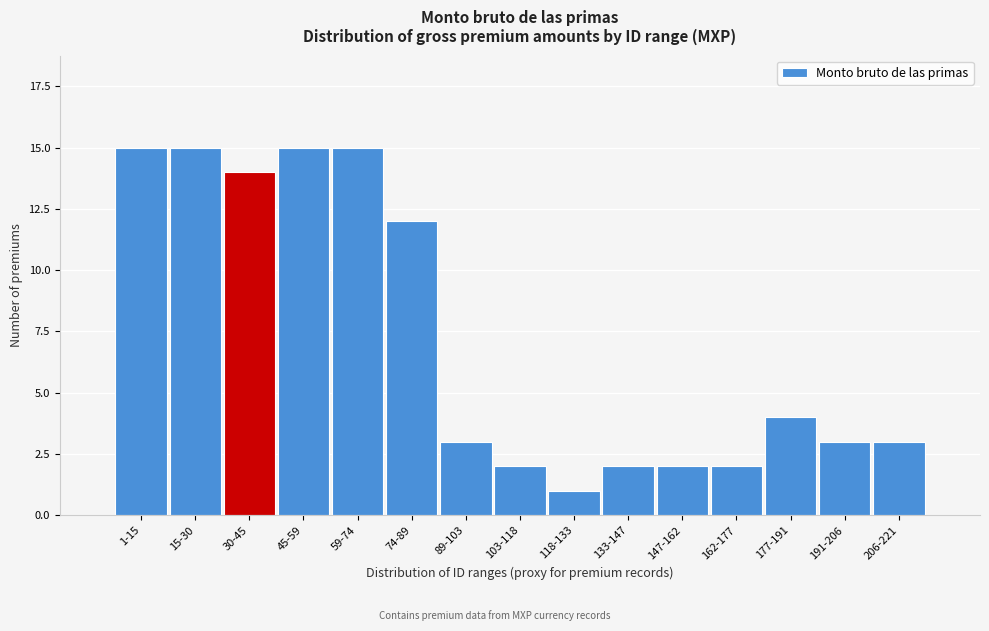

Reading left to right, extract all data points from this chart.

1-15=15	15-30=15	30-45=14	45-59=15	59-74=15	74-89=12	89-103=3	103-118=2	118-133=1	133-147=2	147-162=2	162-177=2	177-191=4	191-206=3	206-221=3